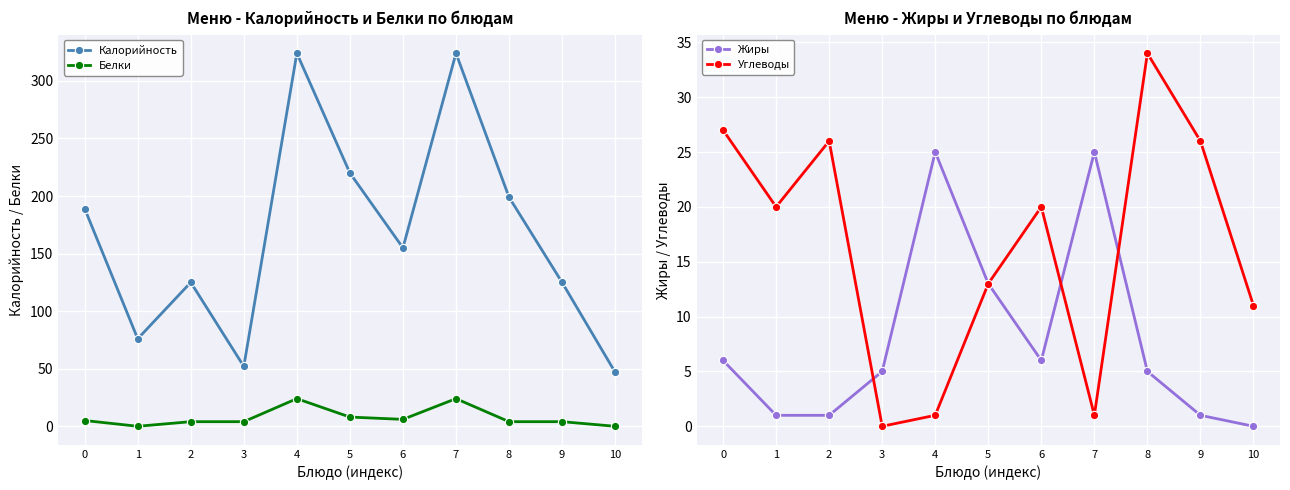

What is the total value across all series at 2?

156